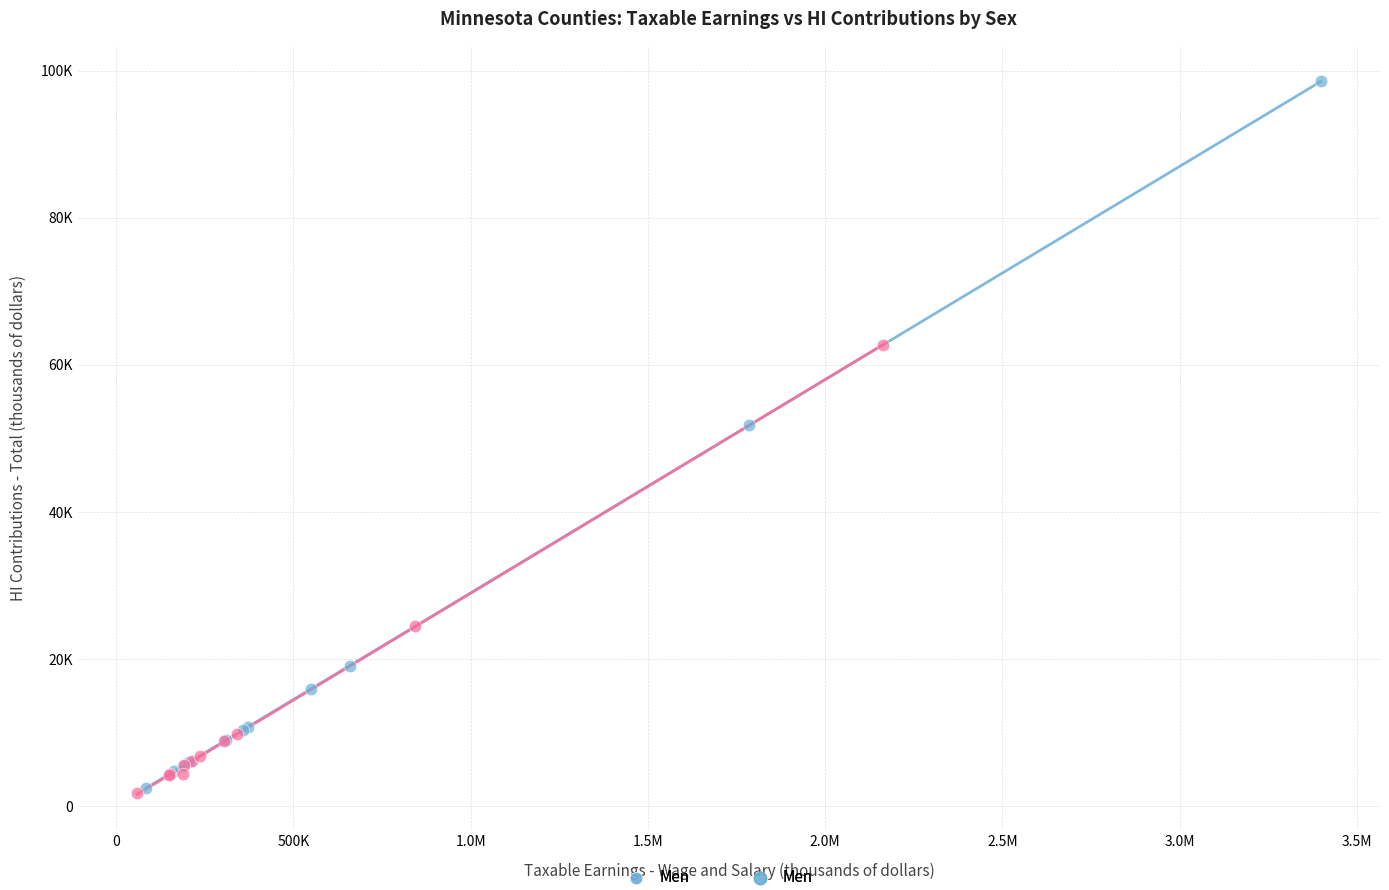

Which series has the largest Y range (max minus min)?

Men